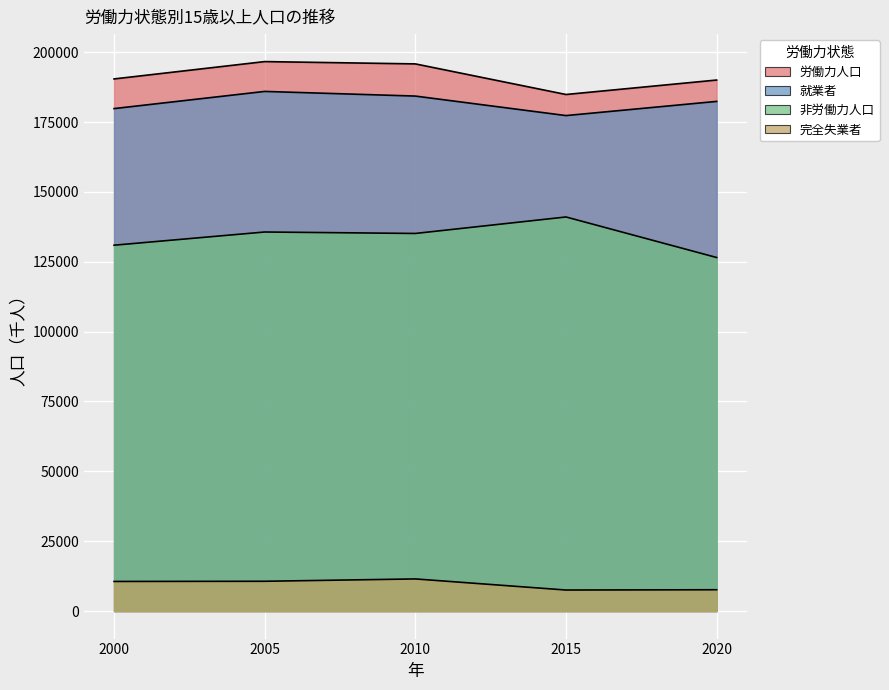

True or false: 労働力人口 and 完全失業者 cross at least once.

False